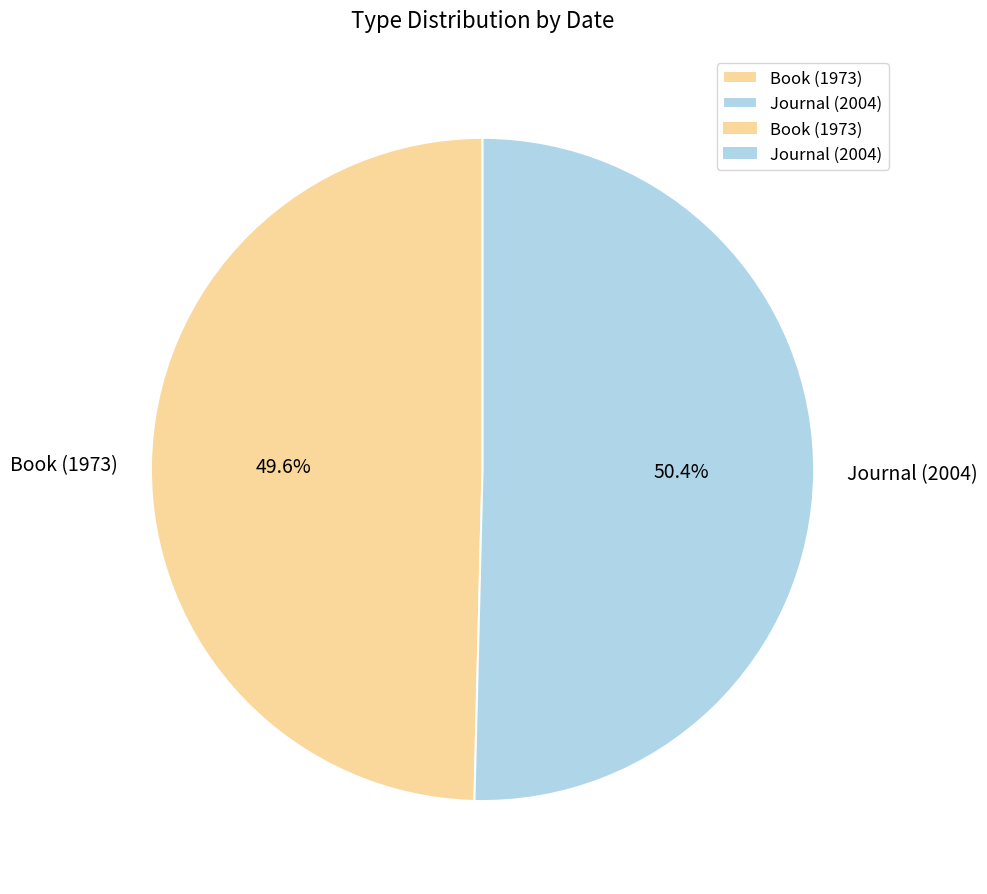

How many segments does this pie chart have?

2